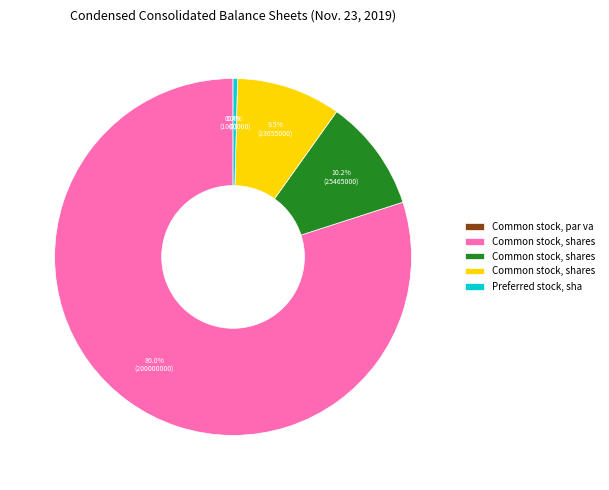

Rank the categories by value from lowest to highest.

Preferred stock, shares issued, Common stock, par value, Preferred stock, shares authorized, Common stock, shares outstanding, Common stock, shares issued, Common stock, shares authorized